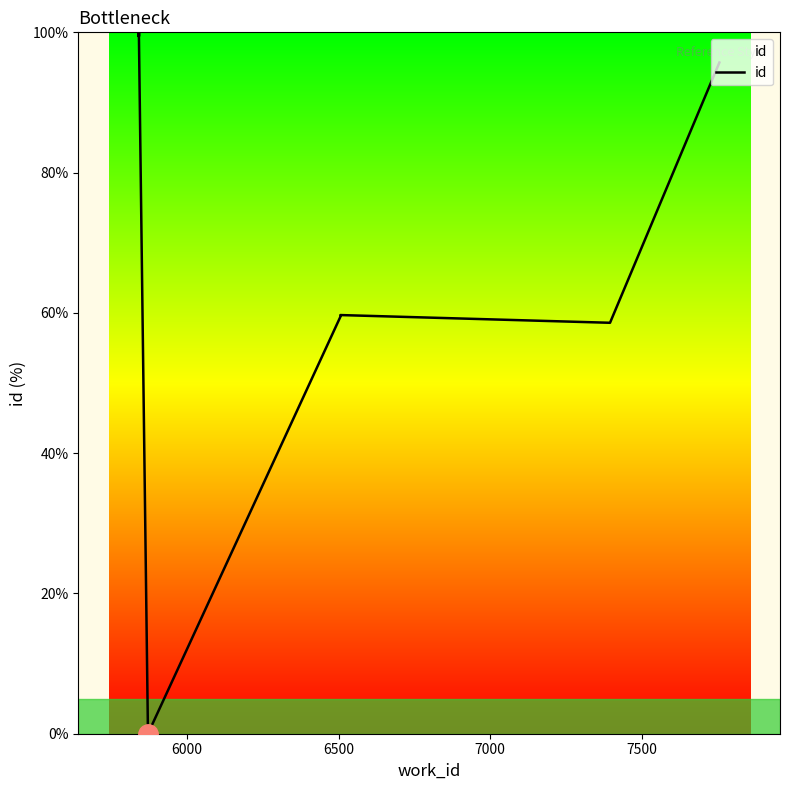

The value at 7000 is 22.8. True or false?

False